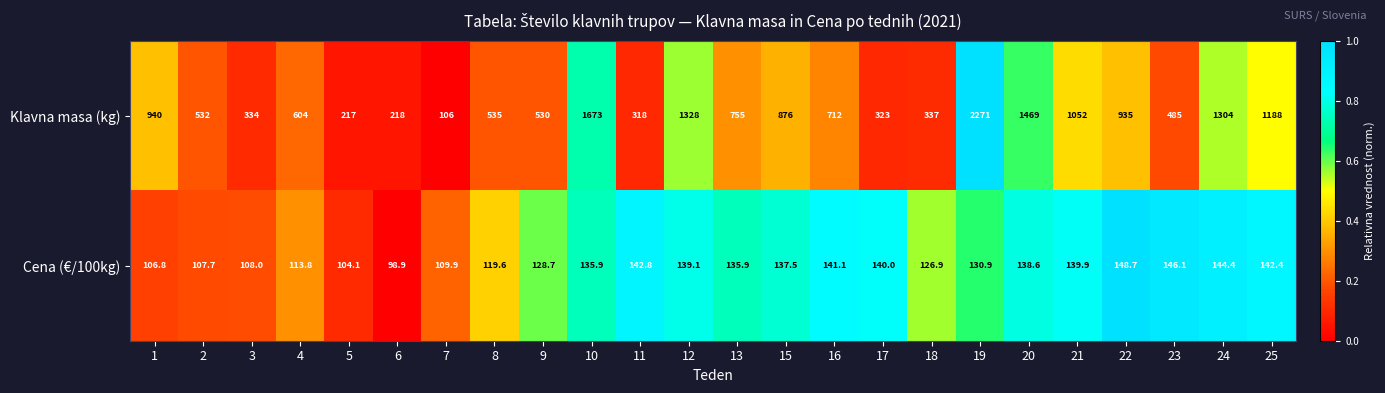

Where does the Cena (€/100kg) series first go above 135?

10